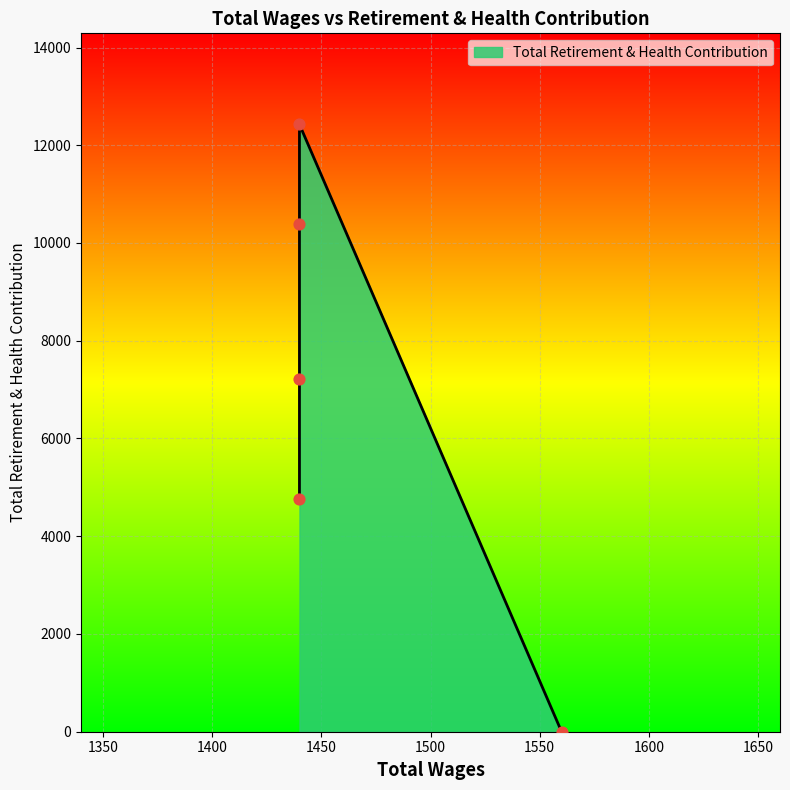

Which has a higher value, 1440.0 or 1440.0?

1440.0